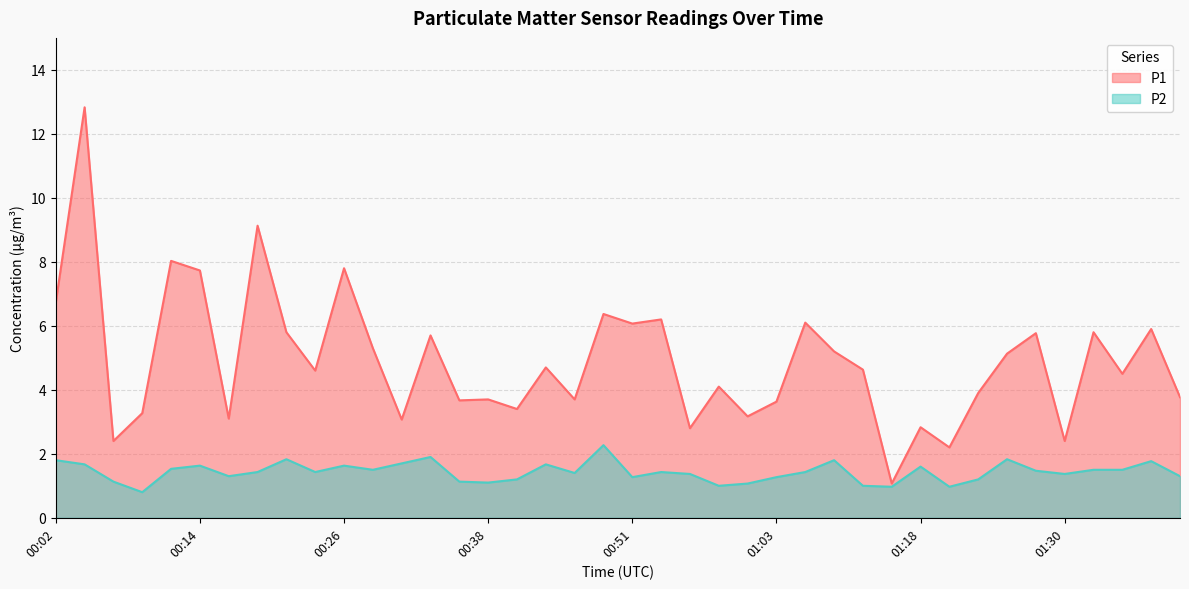

Which has a higher value, 00:46 or 01:05?

01:05